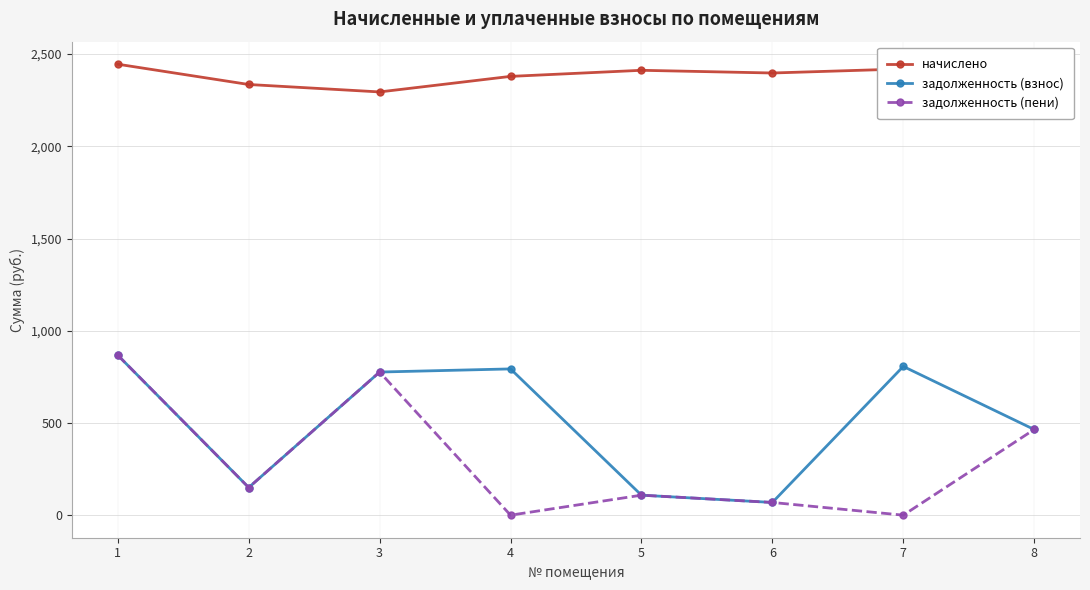

How many data points in начислено are above 2412?

4